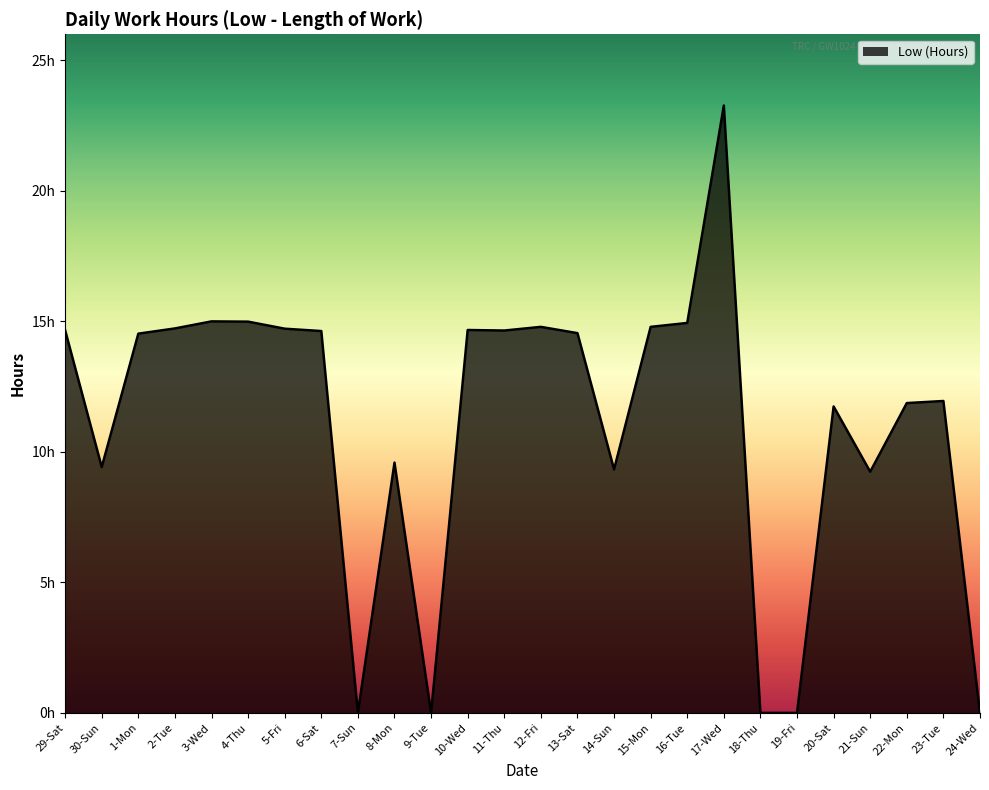

Where is the first local maximum?

3-Wed